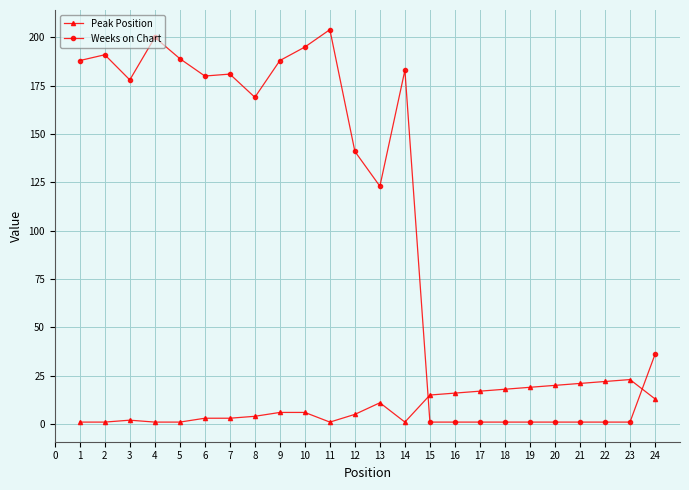

True or false: Weeks on Chart has more than 1 interior local peaks.

True